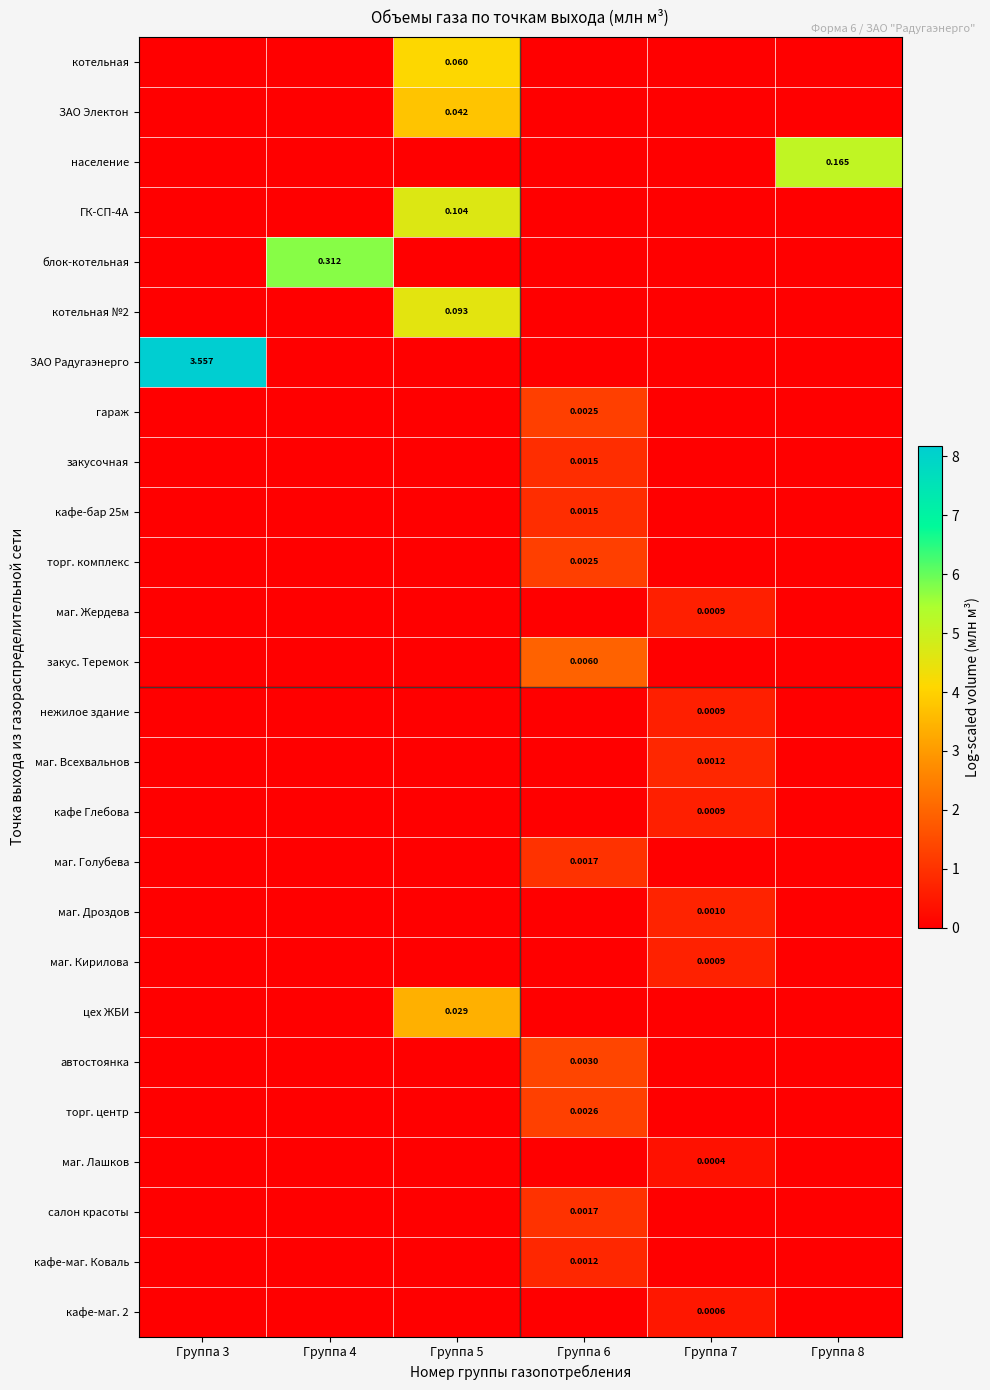

Is the value of кафе Глебова at Группа 8 greater than the value of маг. Лашков at Группа 7?

No